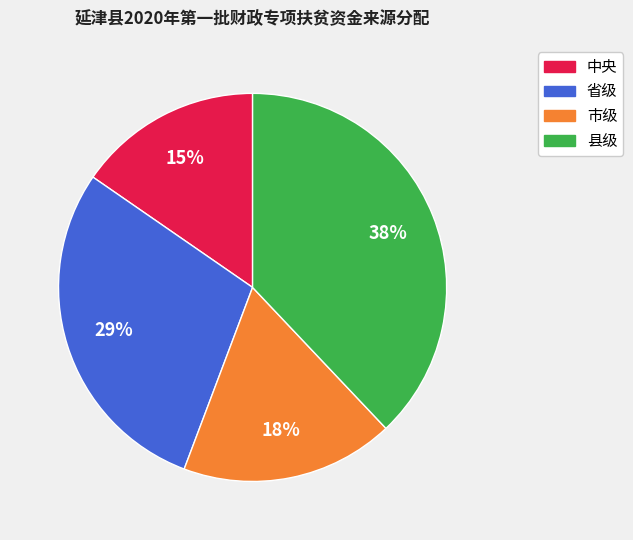

How many segments does this pie chart have?

4